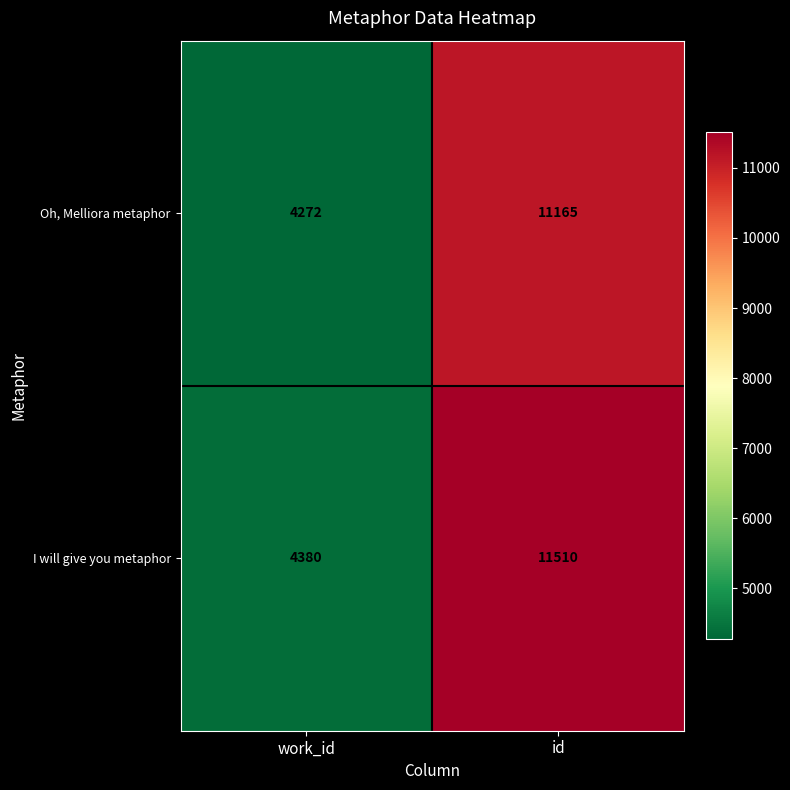

What is the sum of the I will give you metaphor values at id and work_id?

15890